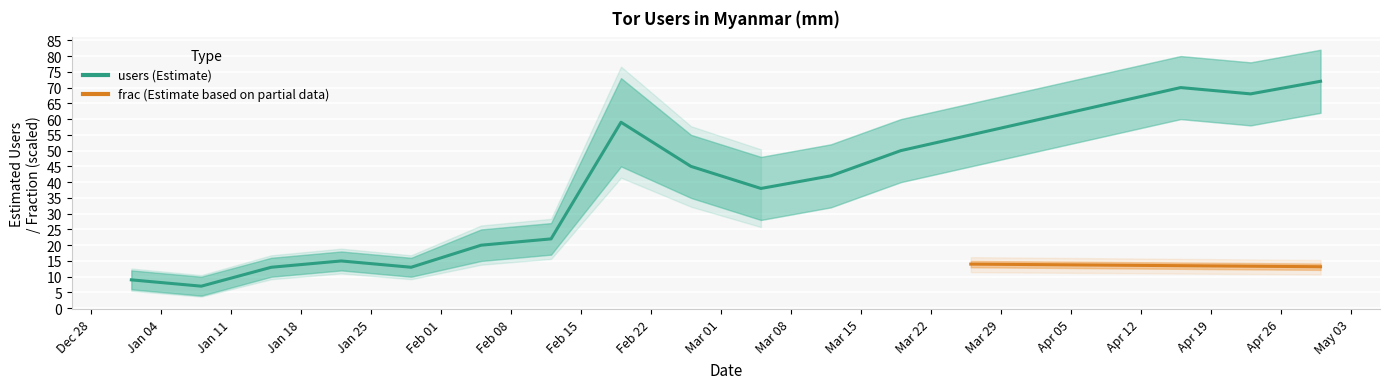

Which label corresponds to the largest value in the chart?

2021-04-30